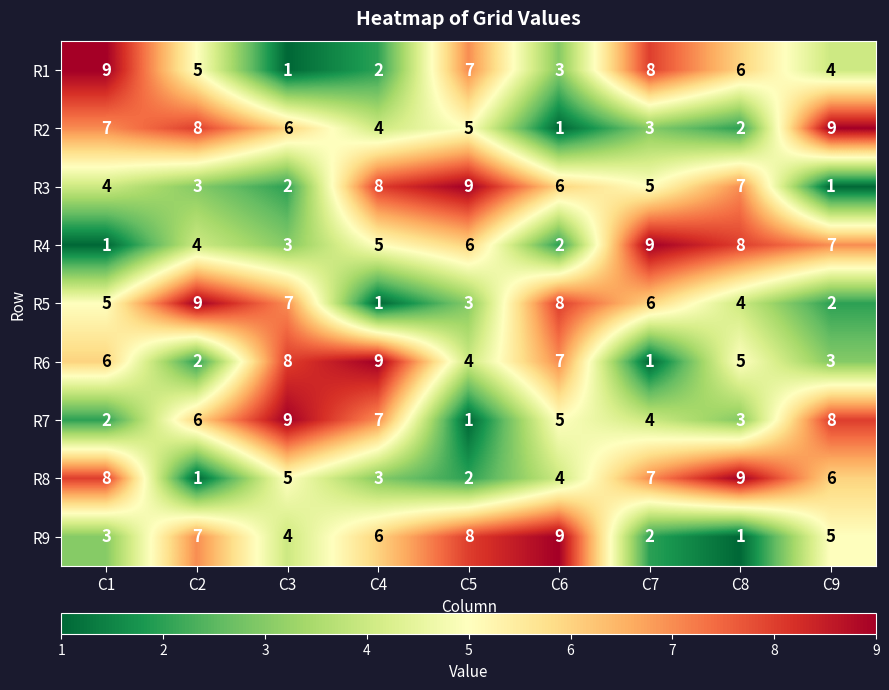

What is the minimum value shown in the chart?

1